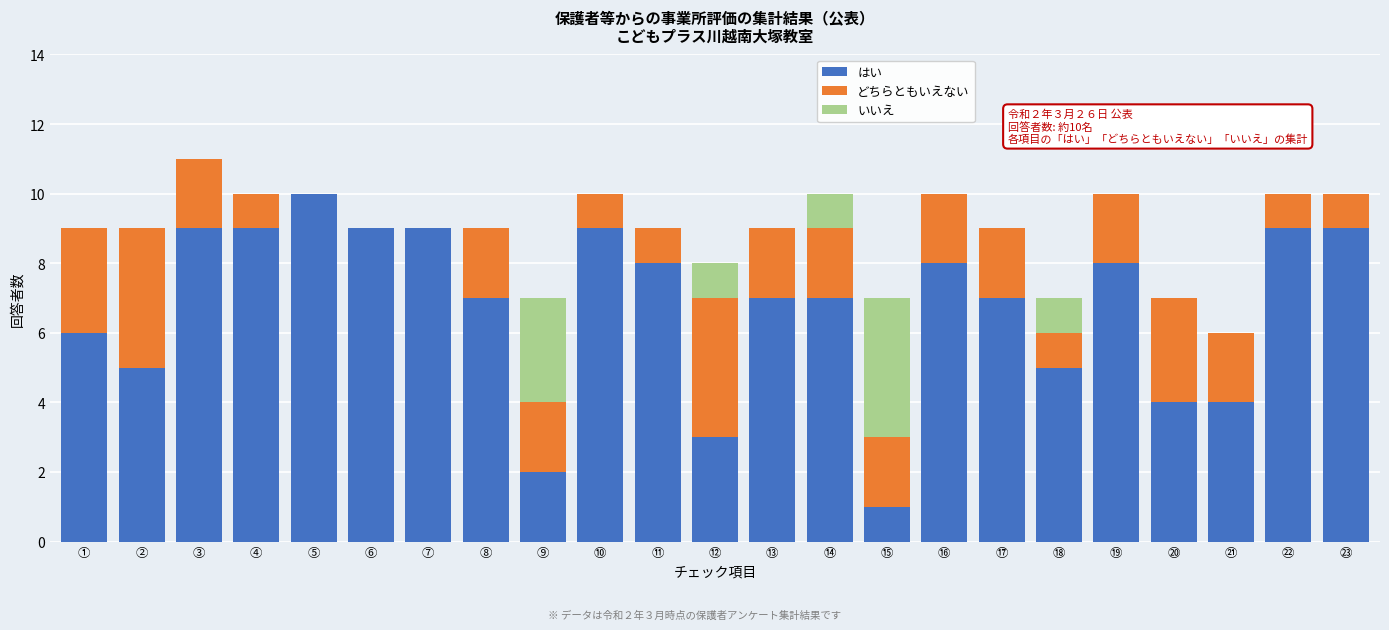

At which category is the sum across all series the highest?

③